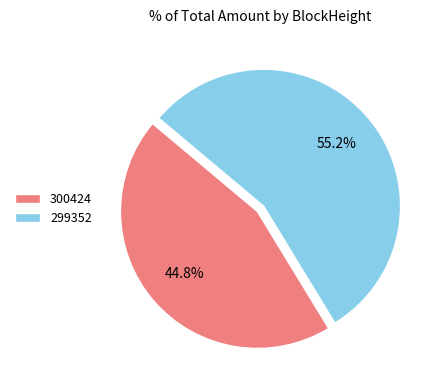

To the nearest percent, what is the difference between the largest and smallest slice percentages?

10%